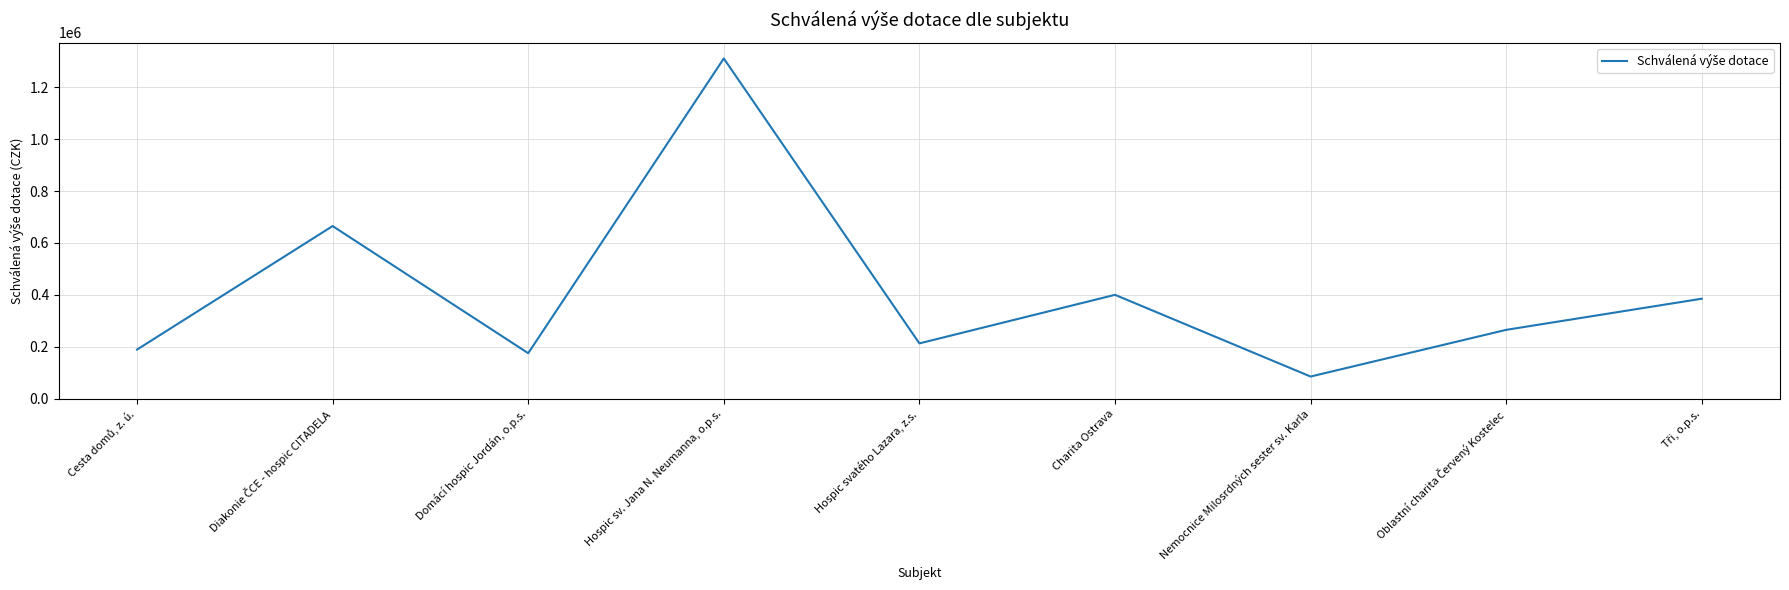

Reading left to right, extract all data points from this chart.

189000	665000	175000	1311000	212800	400000	85000	265000	385000